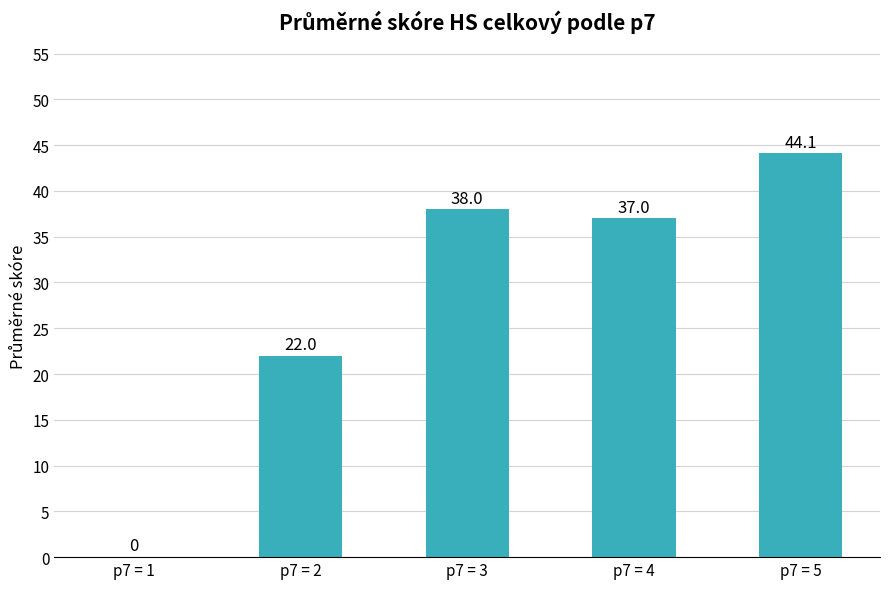

Reading right to left, what are all the values shown in this chart?

p7 = 5=44.1	p7 = 4=37.0	p7 = 3=38.0	p7 = 2=22.0	p7 = 1=0.0